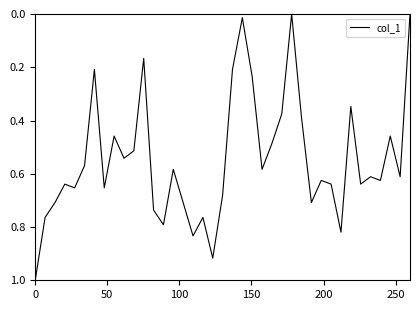

How many interior local peaks (higher than both neighbors) does the data have?

12